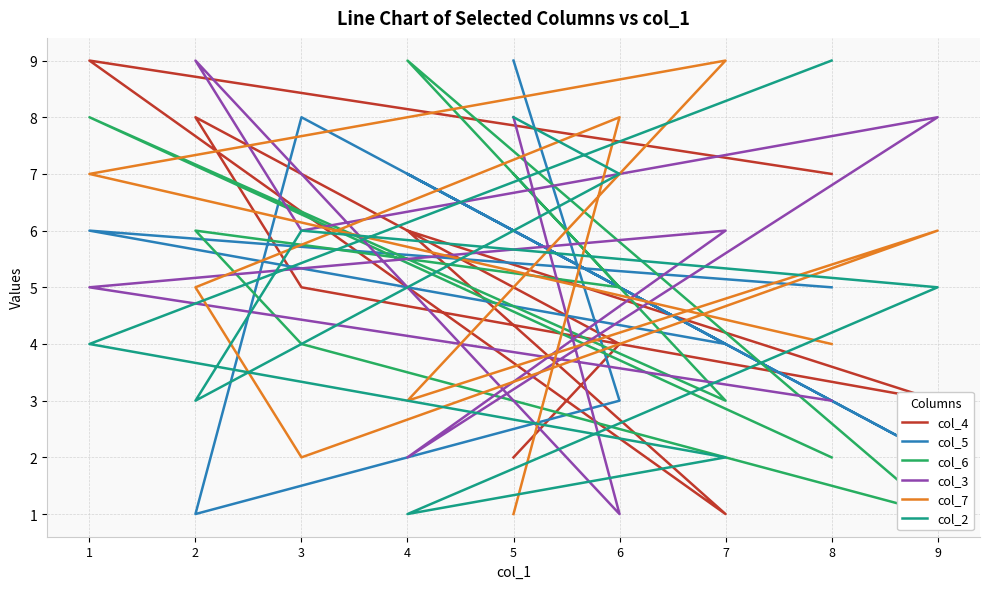

How many times do col_7 and col_2 cross each other?

4